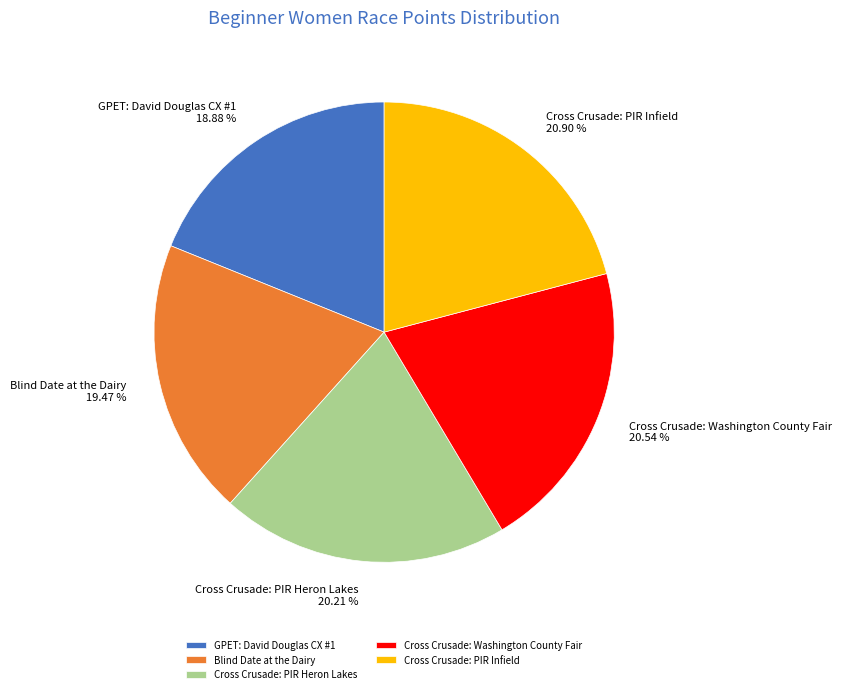

Which has a higher value, Cross Crusade: Washington County Fair or Blind Date at the Dairy?

Cross Crusade: Washington County Fair